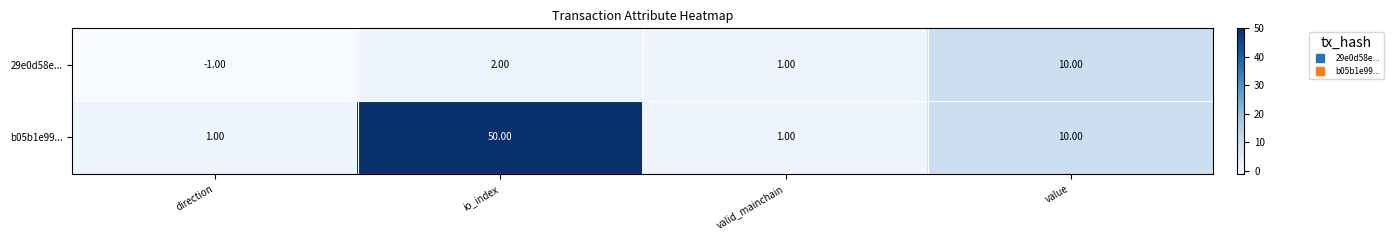

How many categories are shown in the chart?

4